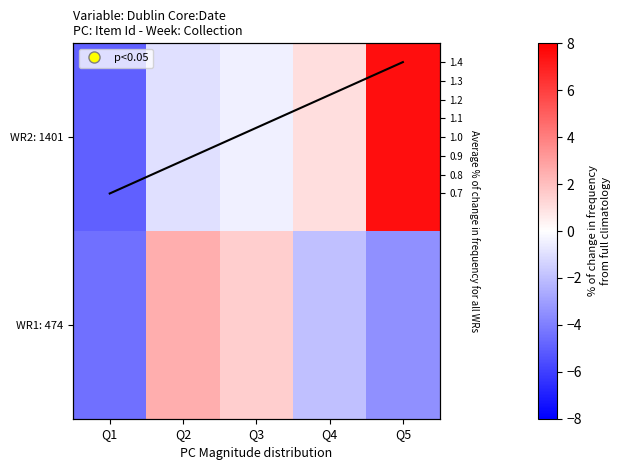

Count the number of categories in the chart.

5